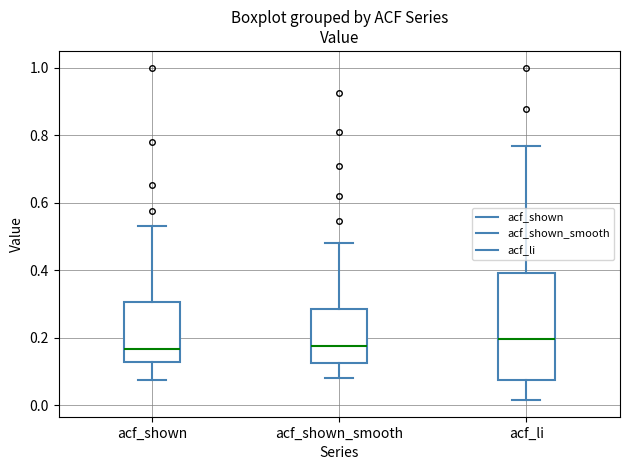

Reading left to right, read every box against the y-axis: the position of its median line, the range the box covers, and the ends of its whiskers. The values are not printed on the chart, so give them approximately, as read against the axis.

acf_shown: median 0.16, box 0.12 to 0.30, whiskers 0.08 to 0.54
acf_shown_smooth: median 0.18, box 0.12 to 0.28, whiskers 0.08 to 0.48
acf_li: median 0.20, box 0.08 to 0.40, whiskers 0.02 to 0.76